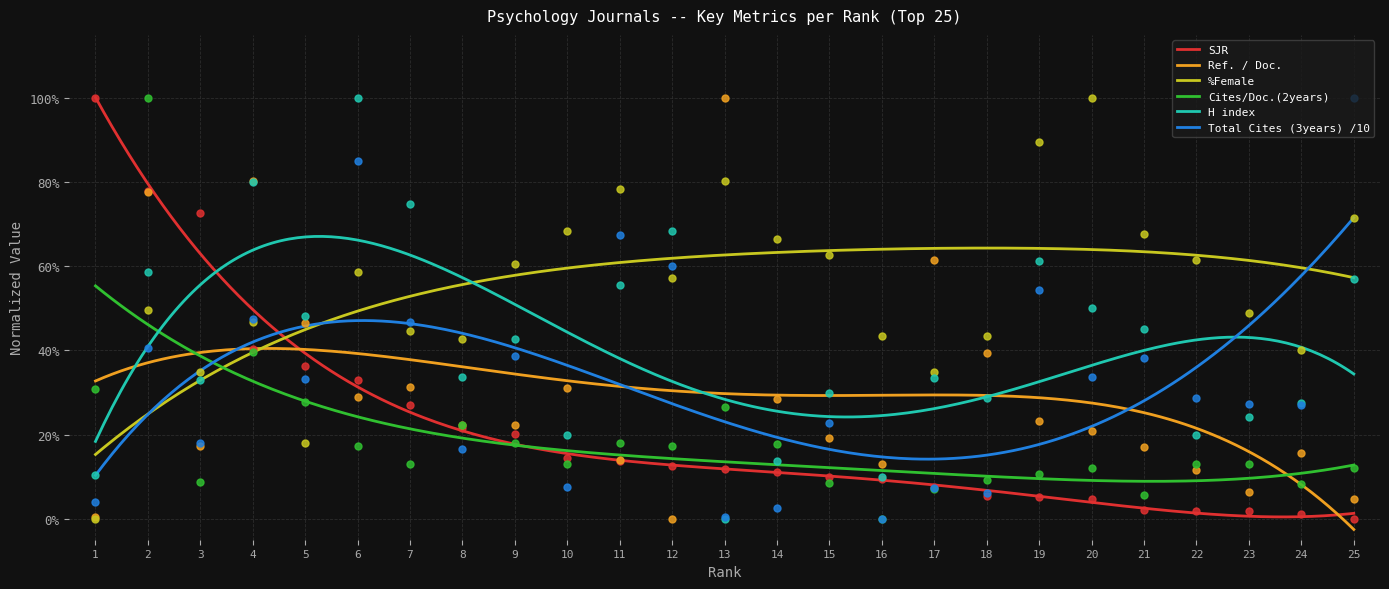

What is the total value across all series at 6?

3.2